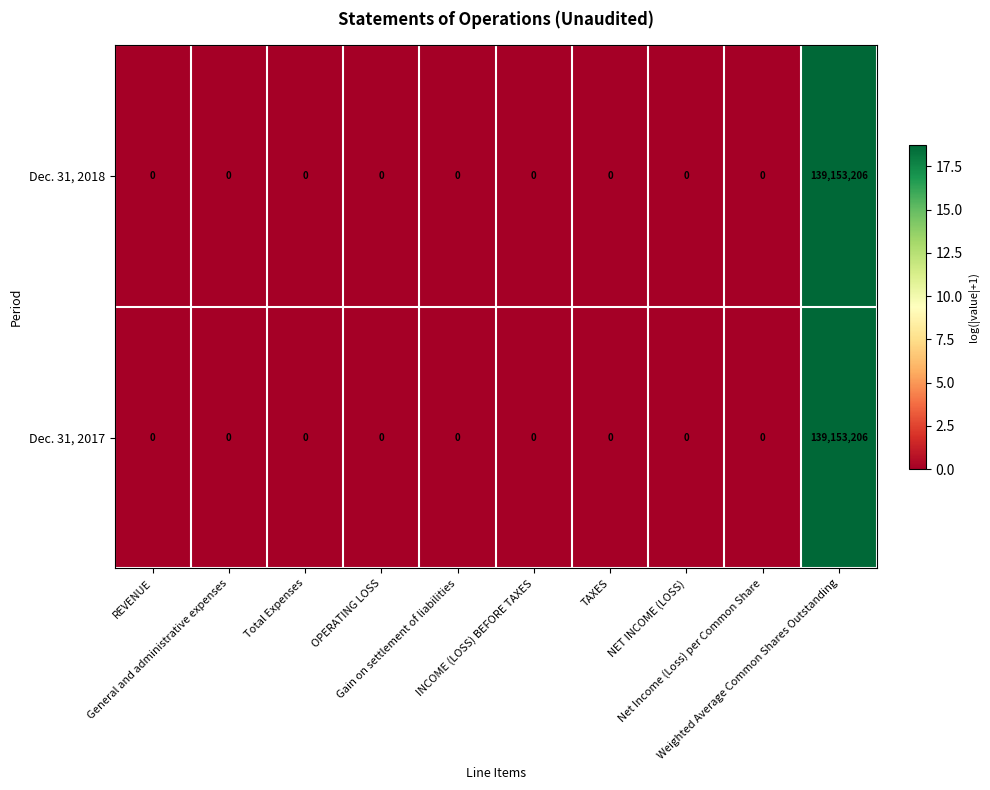

What is the difference between the maximum and minimum values in the Dec. 31, 2018 series?

139153206